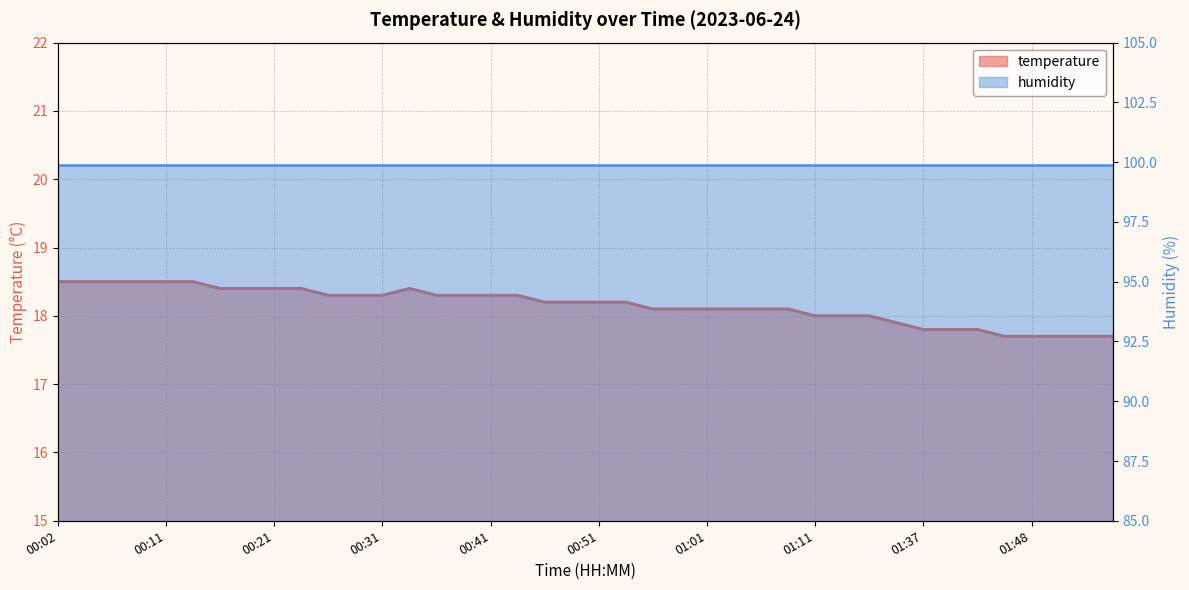

Is it true that the value at 01:50 is 17.7?

True